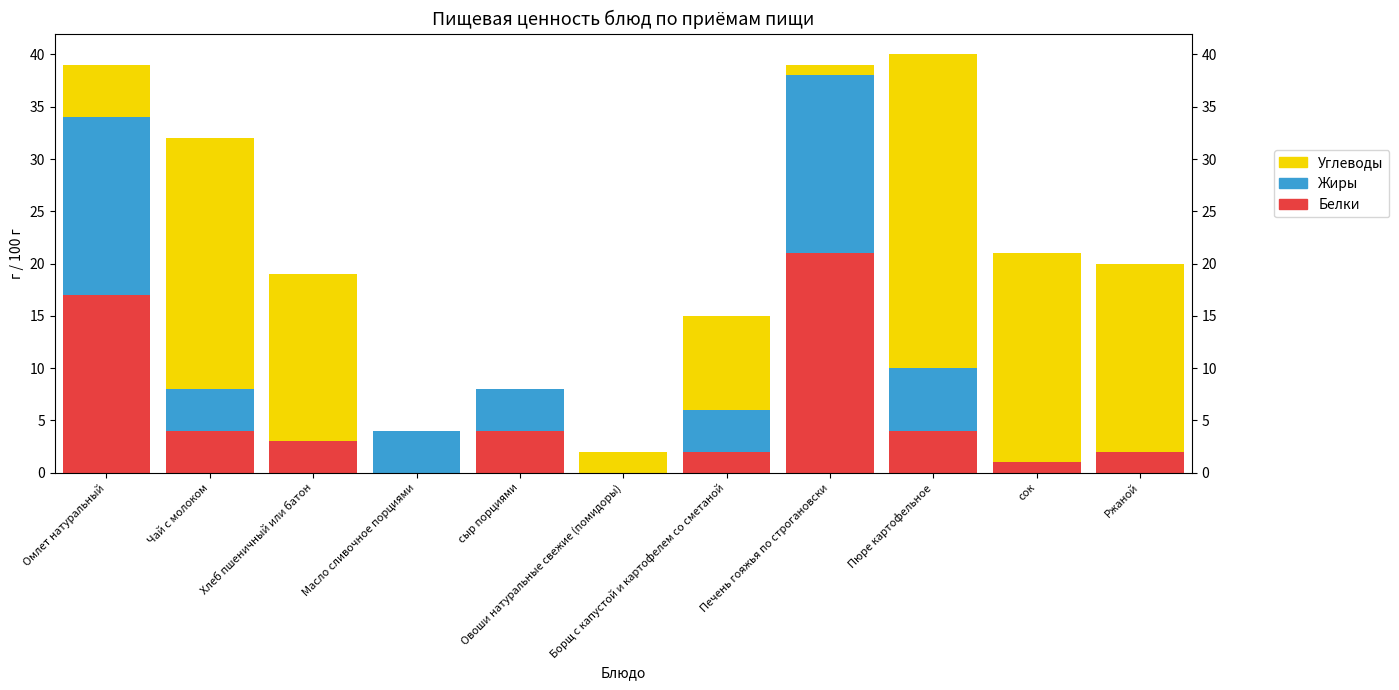

What is the maximum value for Белки?

21